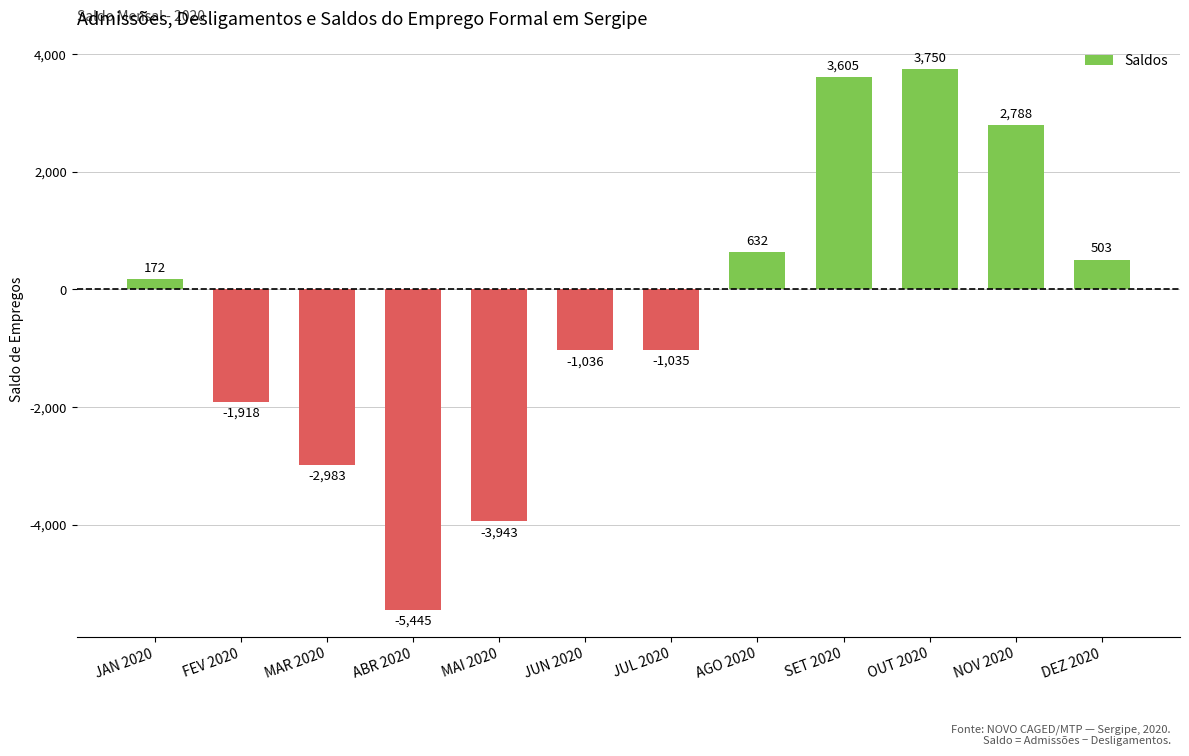

What is the difference between the second highest and minimum values?

9050